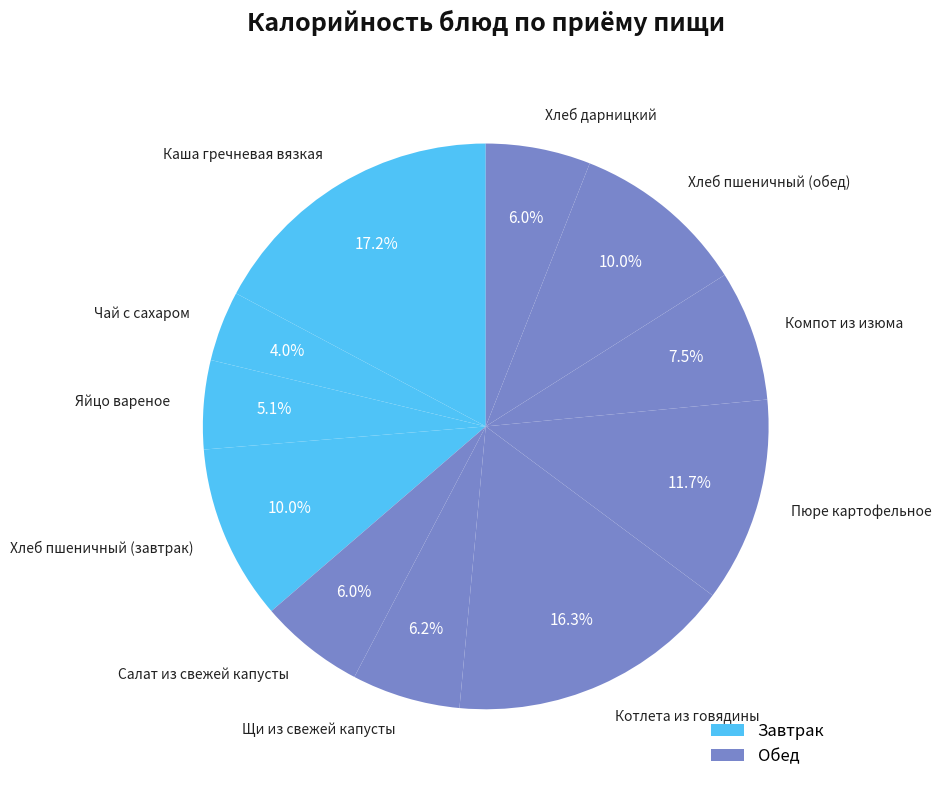

Does any single category account for the majority?

No